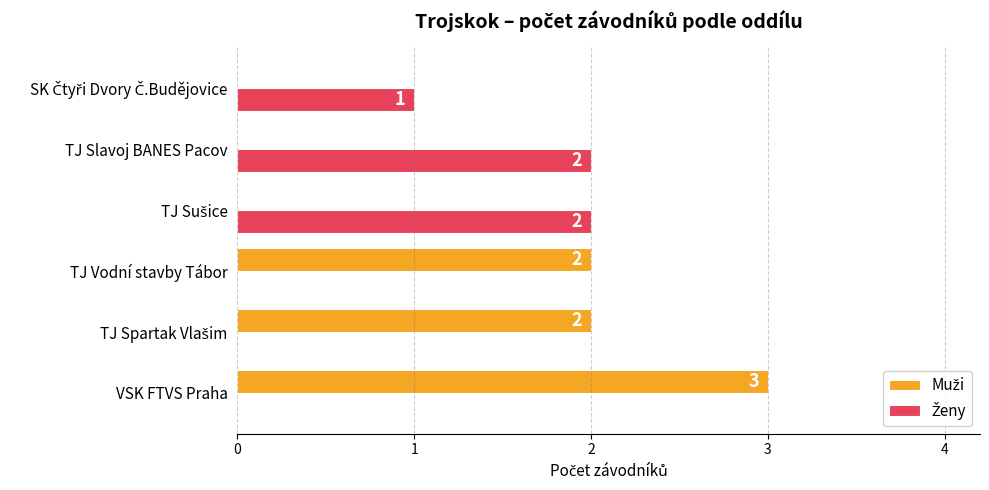

At which category is the sum across all series the highest?

VSK FTVS Praha